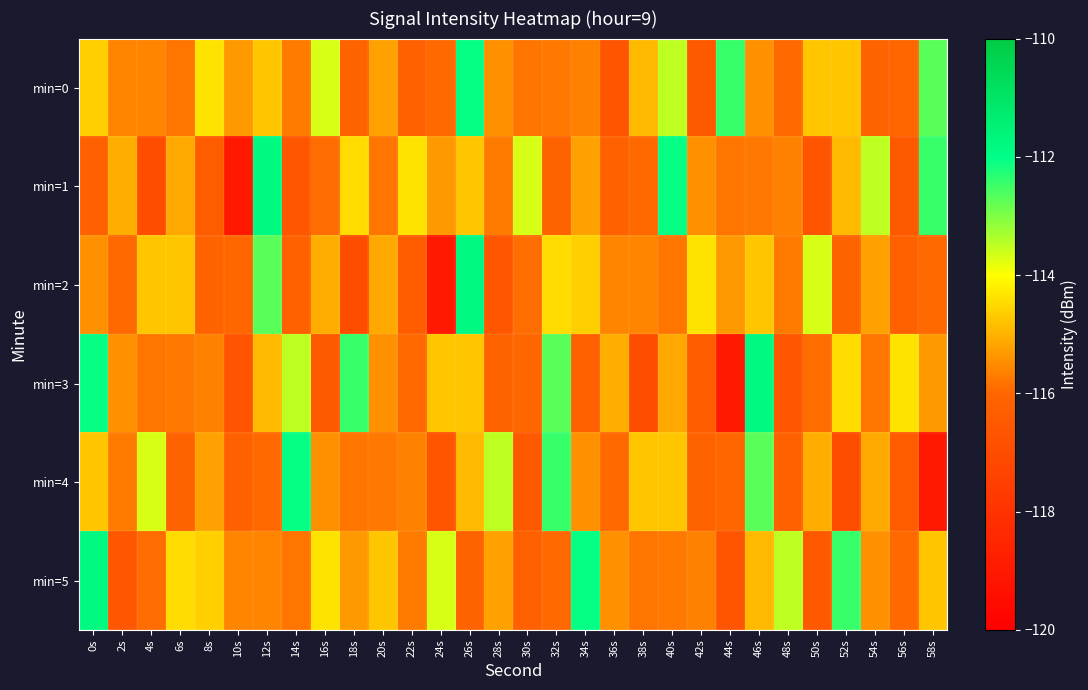

Reading right to left, extract all data points from this chart.

min=0: 58s=-112.7	56s=-116.0	54s=-116.1	52s=-114.8	50s=-114.8	48s=-116.0	46s=-115.5	44s=-112.4	42s=-116.5	40s=-113.5	38s=-114.9	36s=-116.7	34s=-115.7	32s=-115.8	30s=-115.8	28s=-115.4	26s=-112.0	24s=-115.9	22s=-116.2	20s=-115.2	18s=-116.1	16s=-113.7	14s=-115.7	12s=-114.7	10s=-115.3	8s=-114.4	6s=-115.8	4s=-115.6	2s=-115.6	0s=-114.6
min=1: 58s=-112.4	56s=-116.5	54s=-113.5	52s=-114.9	50s=-116.7	48s=-115.7	46s=-115.8	44s=-115.8	42s=-115.4	40s=-112.0	38s=-115.9	36s=-116.2	34s=-115.2	32s=-116.1	30s=-113.7	28s=-115.7	26s=-114.7	24s=-115.3	22s=-114.4	20s=-115.8	18s=-114.5	16s=-115.9	14s=-116.6	12s=-111.8	10s=-119.0	8s=-116.4	6s=-115.1	4s=-117.0	2s=-115.1	0s=-116.1
min=2: 58s=-115.9	56s=-116.2	54s=-115.2	52s=-116.1	50s=-113.7	48s=-115.7	46s=-114.7	44s=-115.3	42s=-114.4	40s=-115.8	38s=-115.6	36s=-115.6	34s=-114.6	32s=-114.5	30s=-115.9	28s=-116.6	26s=-111.8	24s=-119.0	22s=-116.4	20s=-115.1	18s=-117.0	16s=-115.1	14s=-116.1	12s=-112.7	10s=-116.0	8s=-116.1	6s=-114.8	4s=-114.8	2s=-116.0	0s=-115.5
min=3: 58s=-115.3	56s=-114.4	54s=-115.8	52s=-114.5	50s=-115.9	48s=-116.6	46s=-111.8	44s=-119.0	42s=-116.4	40s=-115.1	38s=-117.0	36s=-115.1	34s=-116.1	32s=-112.7	30s=-116.0	28s=-116.1	26s=-114.8	24s=-114.8	22s=-116.0	20s=-115.5	18s=-112.4	16s=-116.5	14s=-113.5	12s=-114.9	10s=-116.7	8s=-115.7	6s=-115.8	4s=-115.8	2s=-115.4	0s=-112.0
min=4: 58s=-119.0	56s=-116.4	54s=-115.1	52s=-117.0	50s=-115.1	48s=-116.1	46s=-112.7	44s=-116.0	42s=-116.1	40s=-114.8	38s=-114.8	36s=-116.0	34s=-115.5	32s=-112.4	30s=-116.5	28s=-113.5	26s=-114.9	24s=-116.7	22s=-115.7	20s=-115.8	18s=-115.8	16s=-115.4	14s=-112.0	12s=-115.9	10s=-116.2	8s=-115.2	6s=-116.1	4s=-113.7	2s=-115.7	0s=-114.7
min=5: 58s=-114.8	56s=-116.0	54s=-115.5	52s=-112.4	50s=-116.5	48s=-113.5	46s=-114.9	44s=-116.7	42s=-115.7	40s=-115.8	38s=-115.8	36s=-115.4	34s=-112.0	32s=-115.9	30s=-116.2	28s=-115.2	26s=-116.1	24s=-113.7	22s=-115.7	20s=-114.7	18s=-115.3	16s=-114.4	14s=-115.8	12s=-115.6	10s=-115.6	8s=-114.6	6s=-114.5	4s=-115.9	2s=-116.6	0s=-111.8